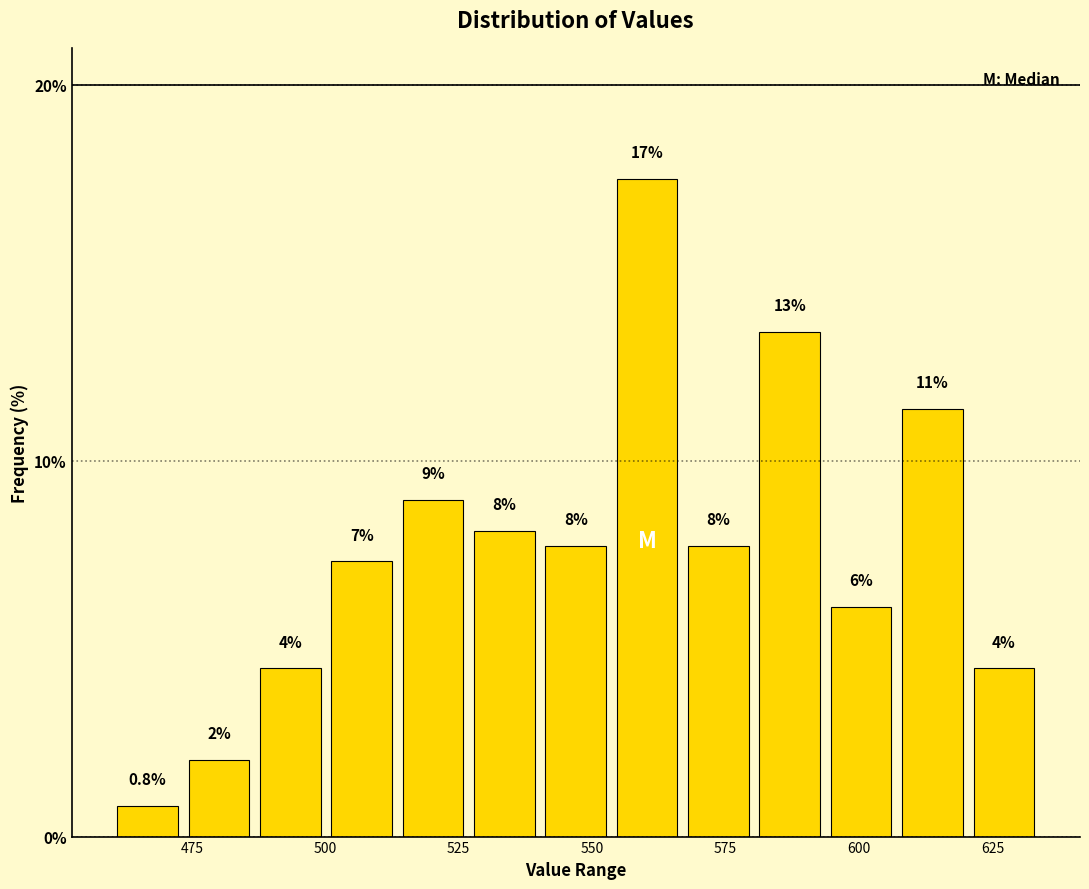

Read against the x-axis, roughly where is the centre of the tallest bar?

560